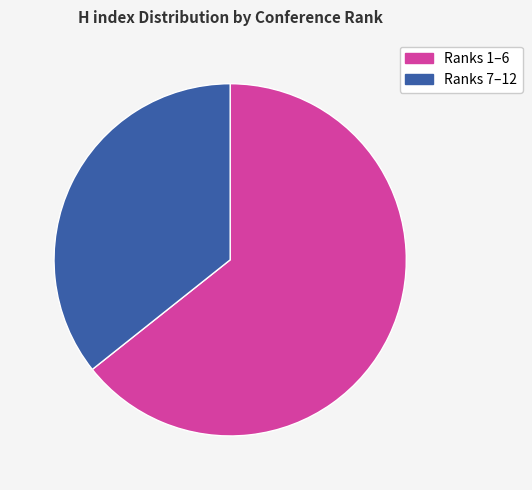

Which has a higher value, Ranks 1–6 or Ranks 7–12?

Ranks 1–6